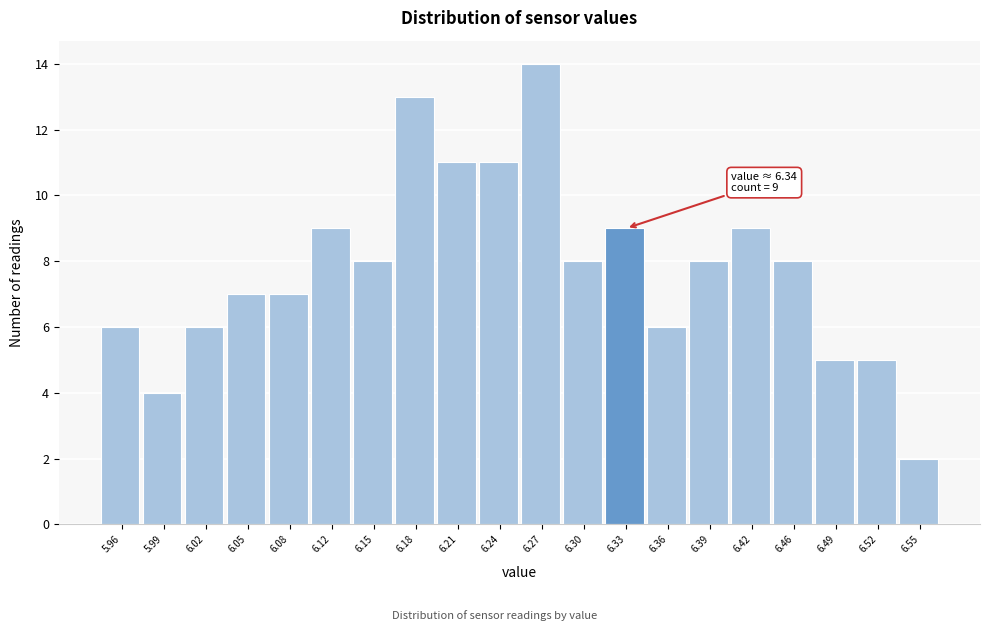

Reading right to left, list all the values displayed in this chart.

2	5	5	8	9	8	6	9	8	14	11	11	13	8	9	7	7	6	4	6